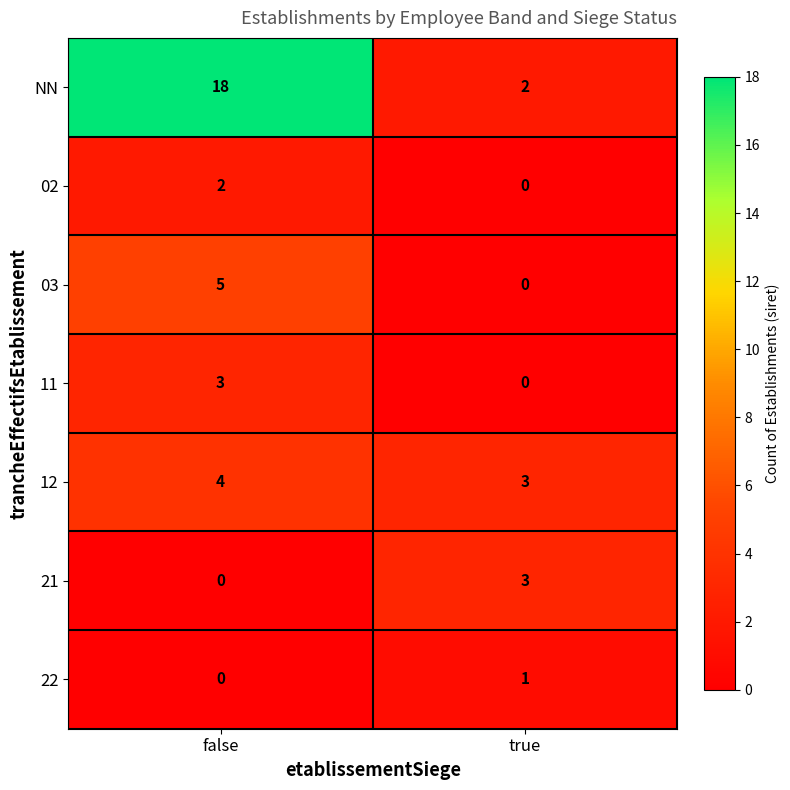

Which category has the highest value across all series?

false